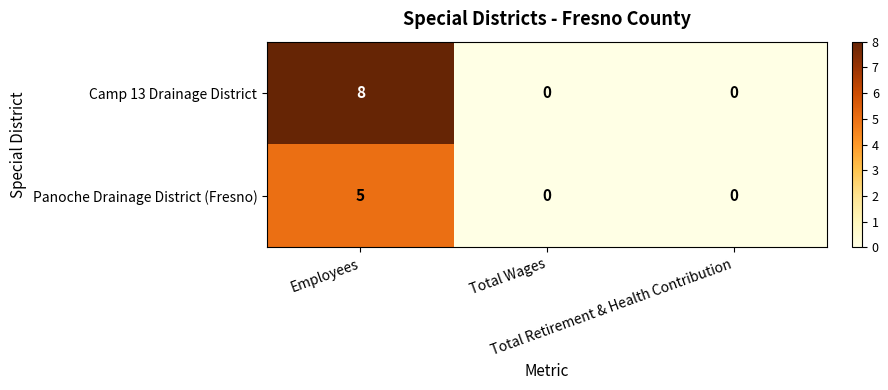

What is the difference between the maximum and second lowest values in the Panoche Drainage District (Fresno) series?

5